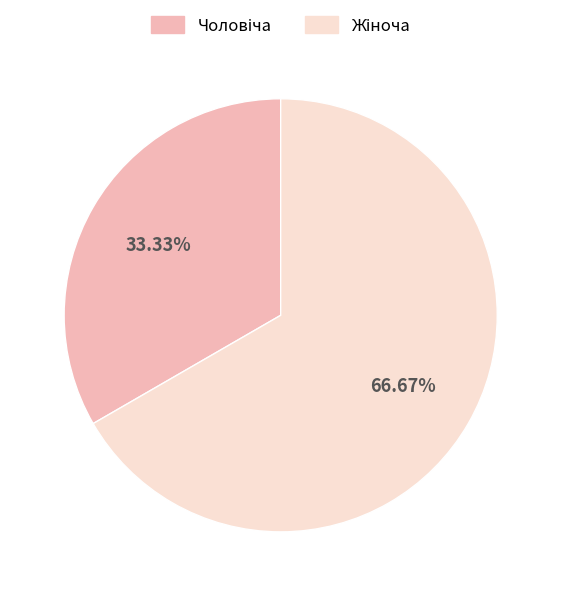

Is there any slice that represents more than half of the pie?

Yes